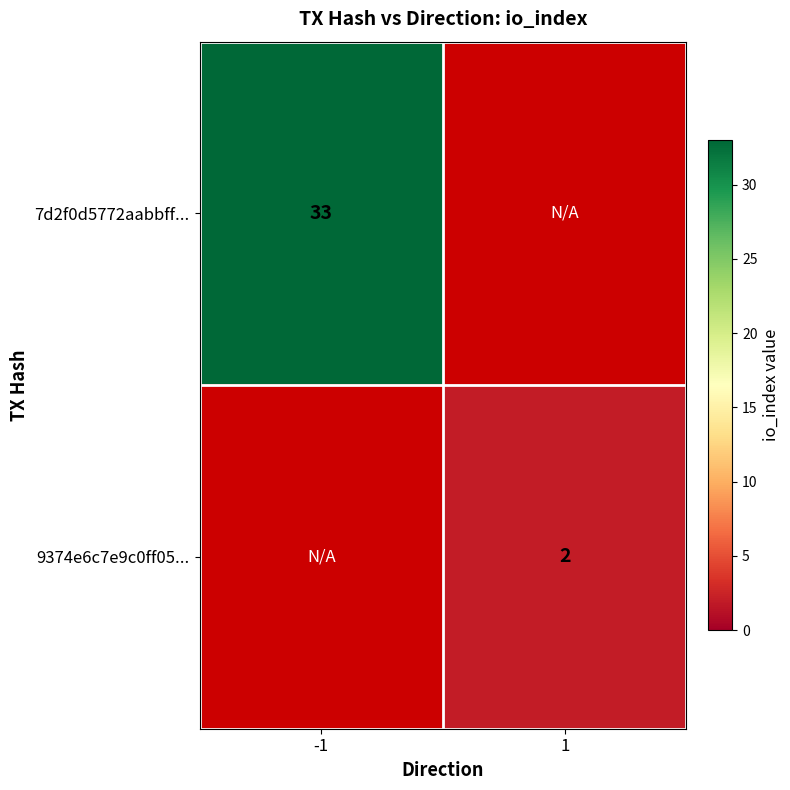

Is it true that 7d2f0d5772aabbff... equals 17 at -1?

False